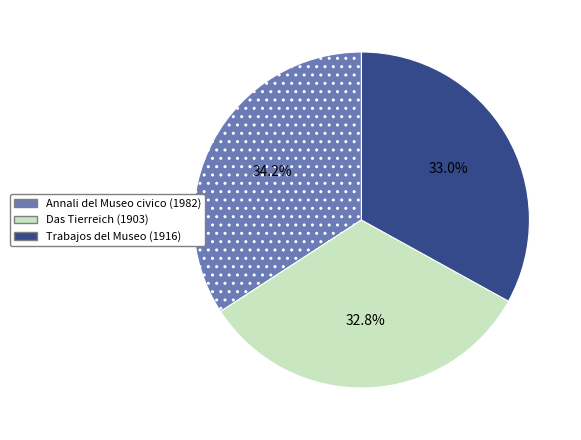

True or false: Trabajos del Museo (1916) accounts for 33% of the total.

True